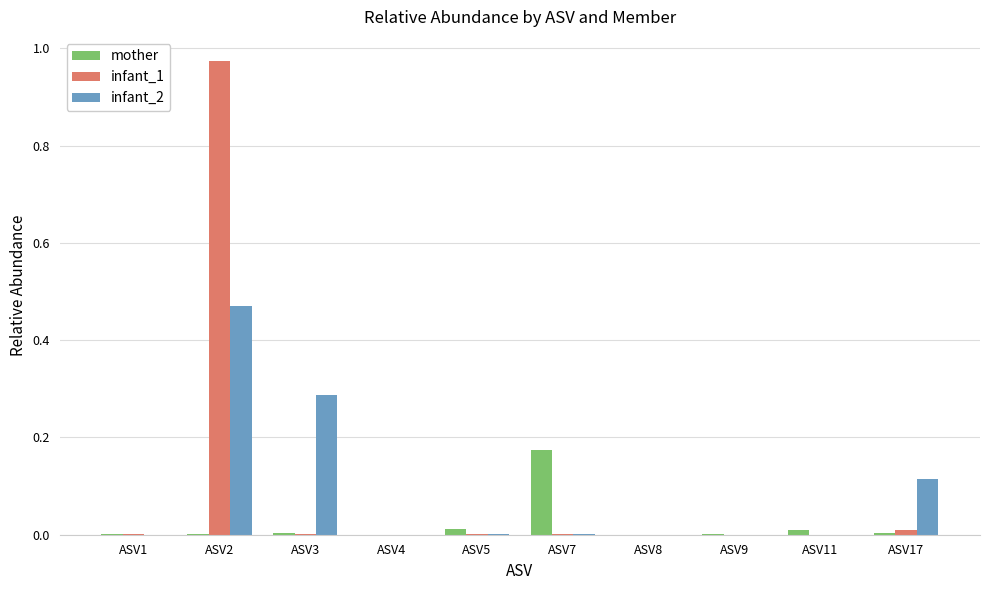

How many groups of bars are there?

10